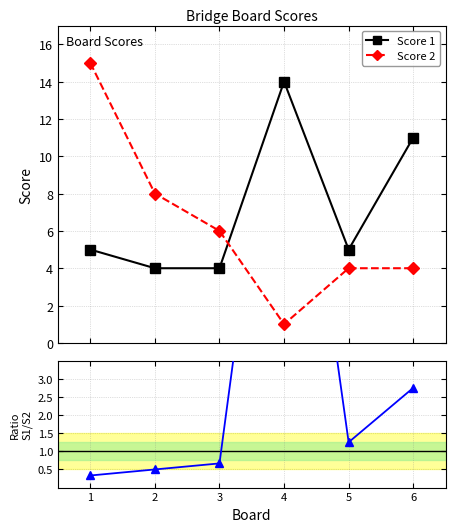

Between 2 and 3, which series saw the biggest shift?

Score 2